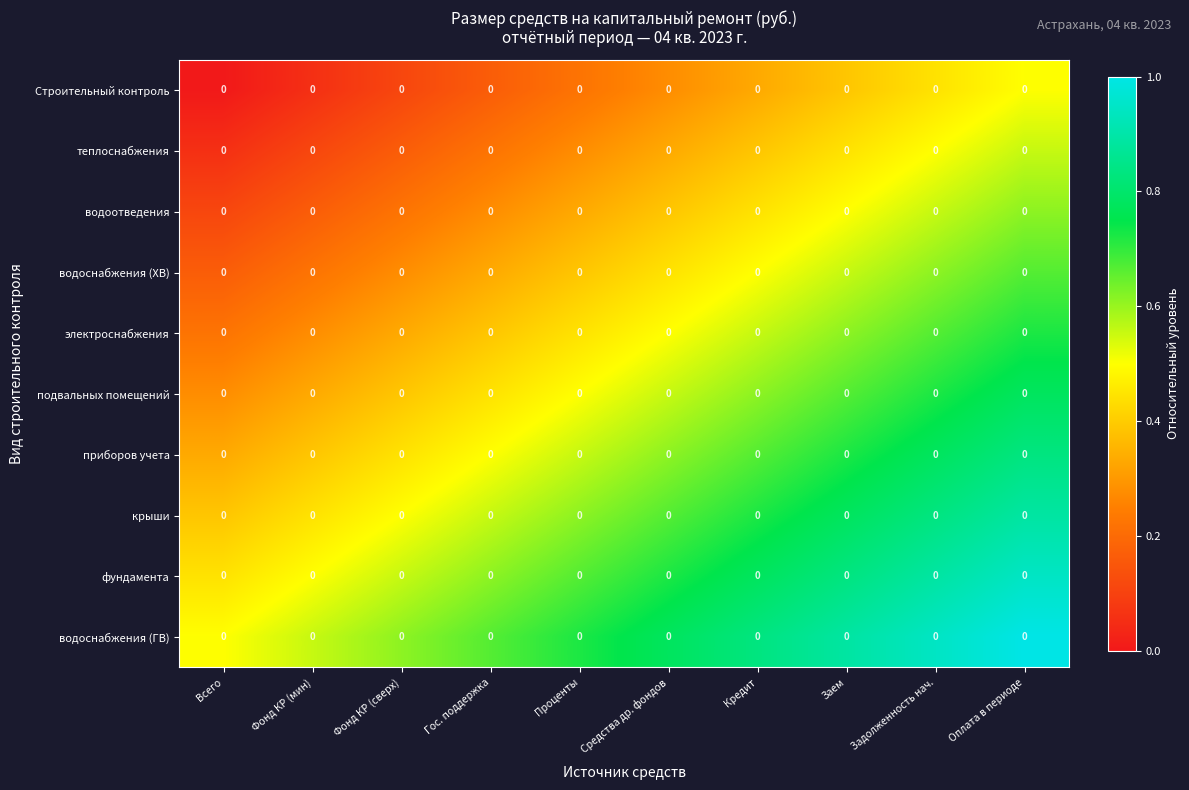

Which label corresponds to the largest value in the chart?

Оплата в периоде